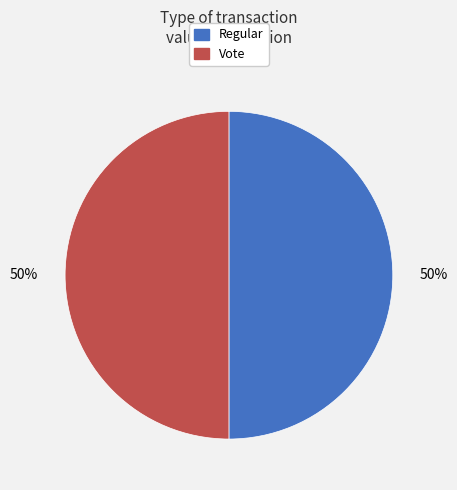

How many slices are in this pie chart?

2